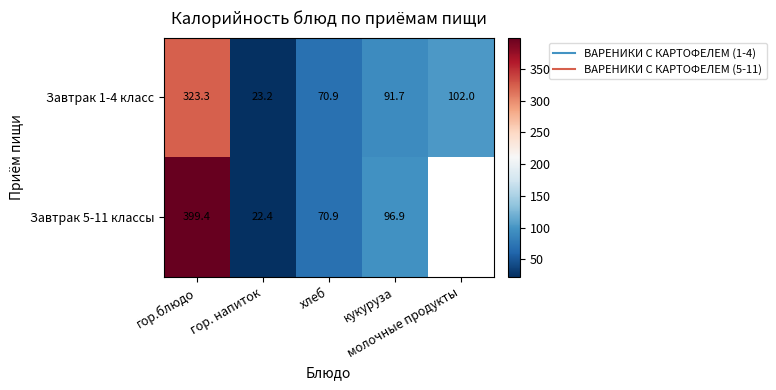

Count the number of data series in this chart.

2